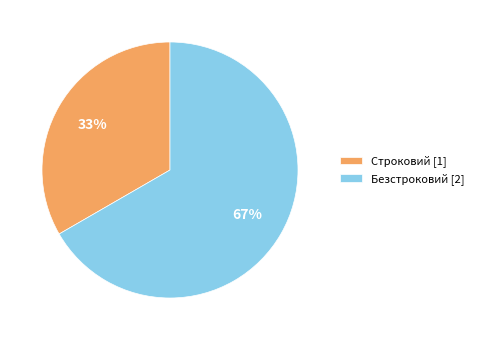

Is it true that Строковий is 41% of the pie?

False